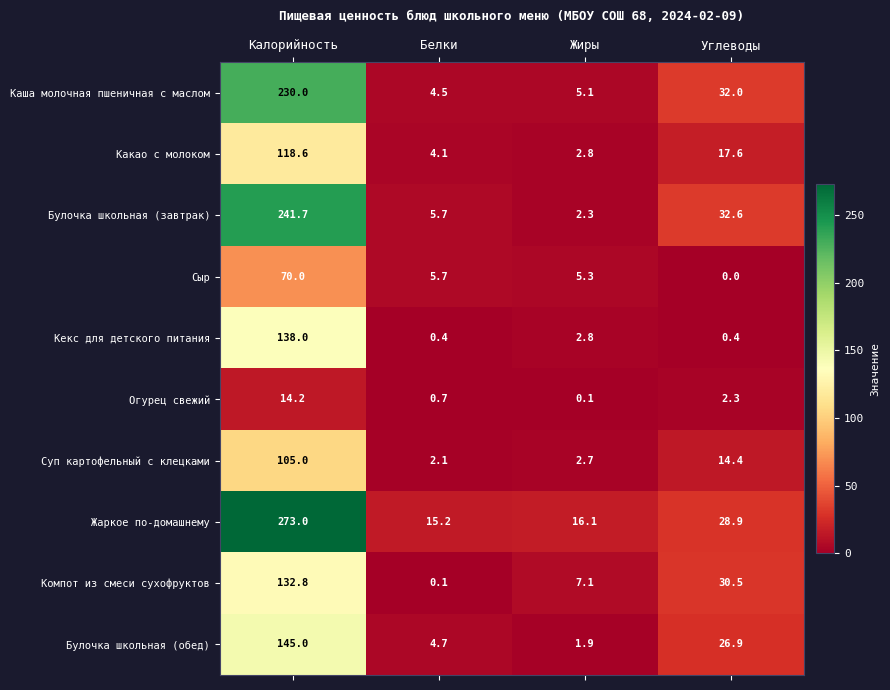

How many values in the Сыр series are below 5?

1